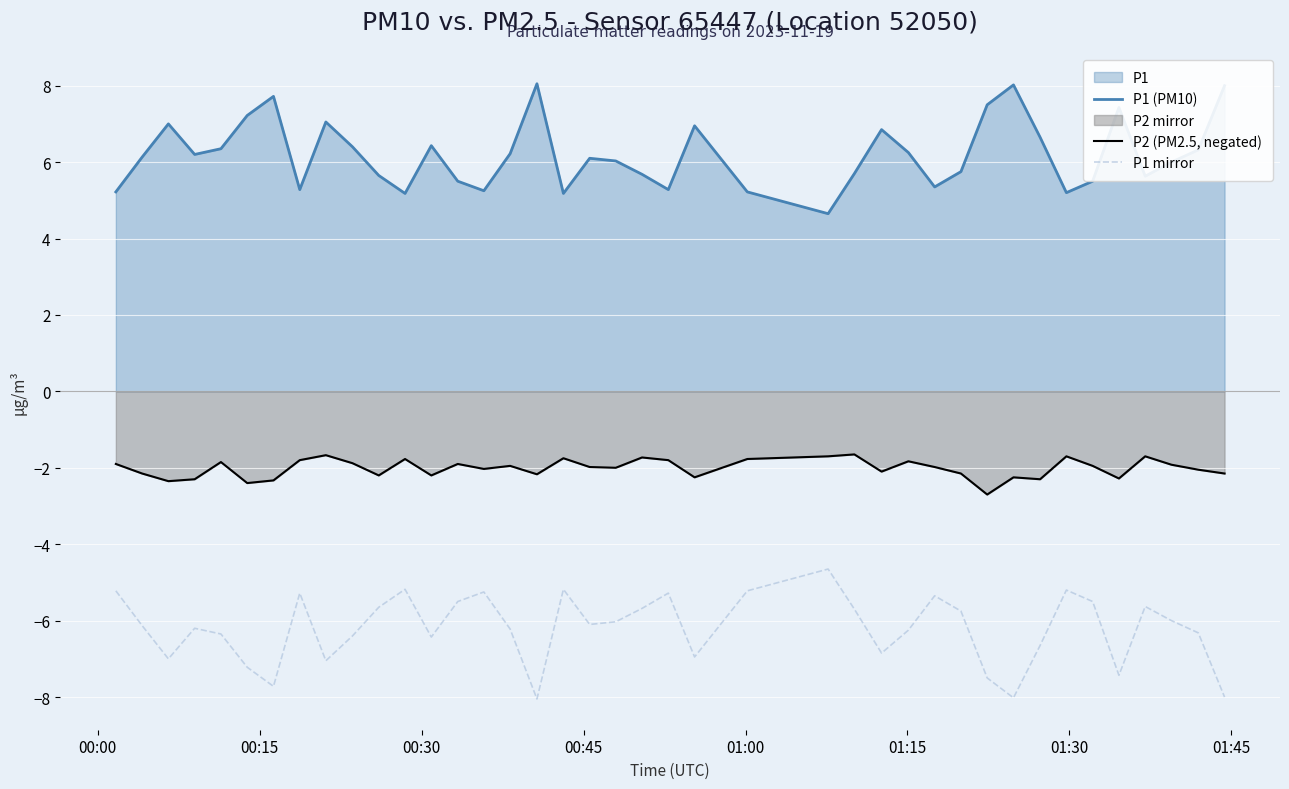

True or false: P2 (PM2.5, negated) and P1 mirror intersect in this chart.

False